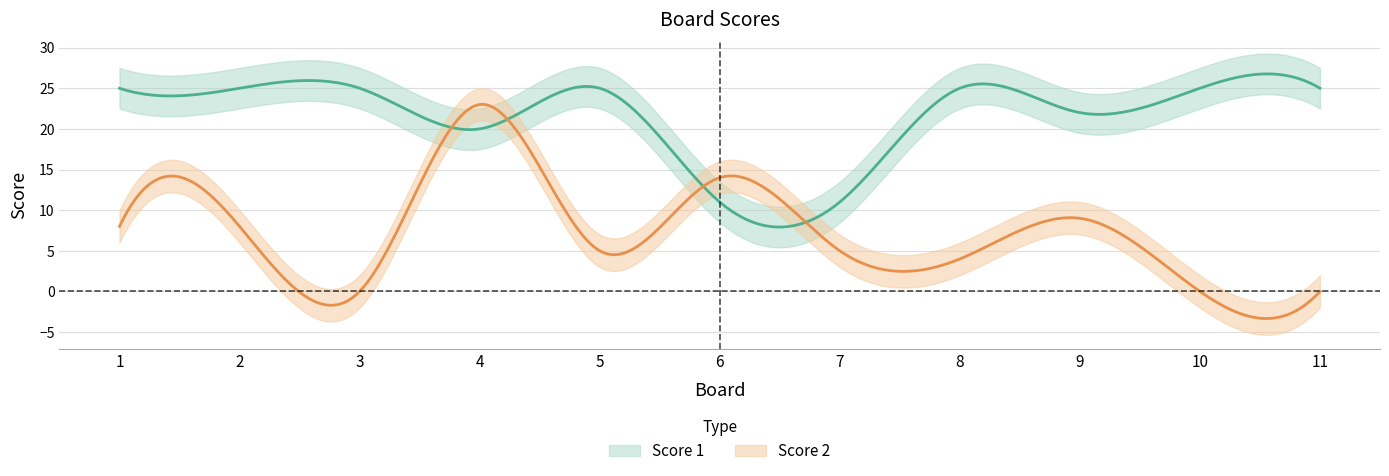

What is the greatest value displayed?

25